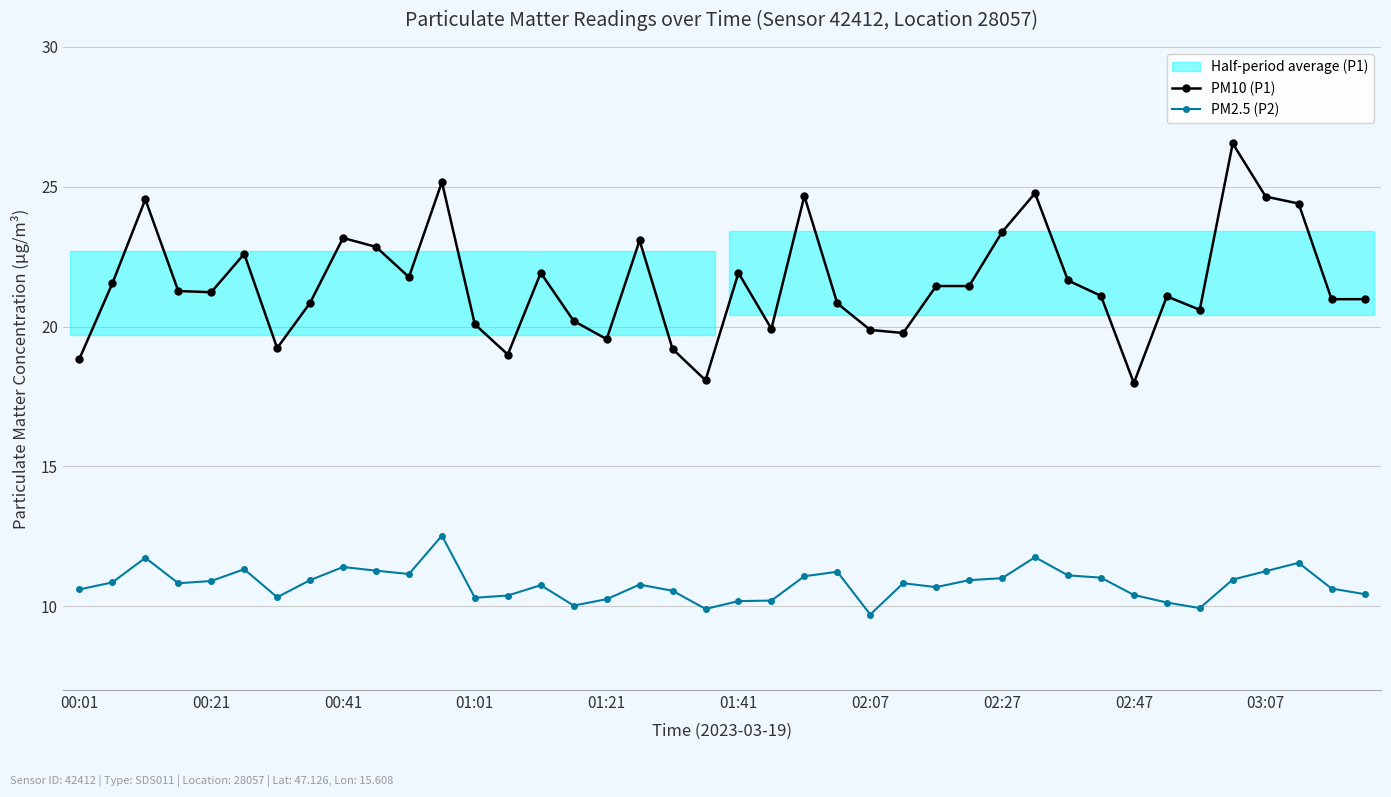

True or false: PM2.5 (P2) has more than 1 points higher than both neighbors.

True